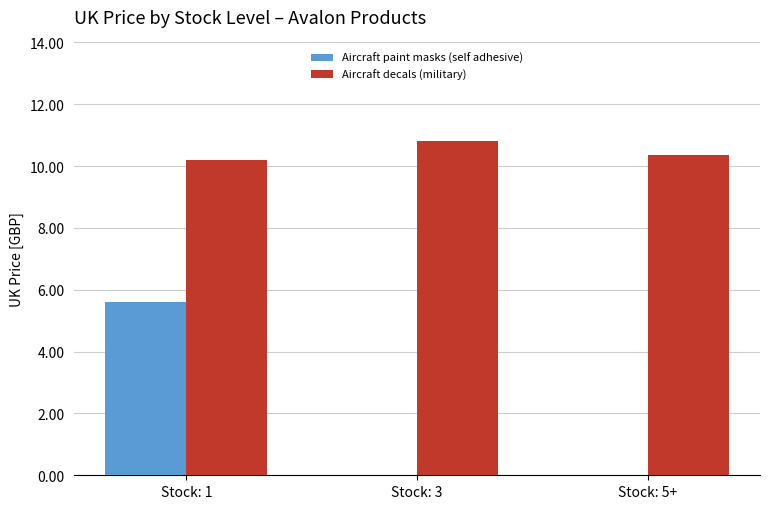

How many groups of bars are there?

3